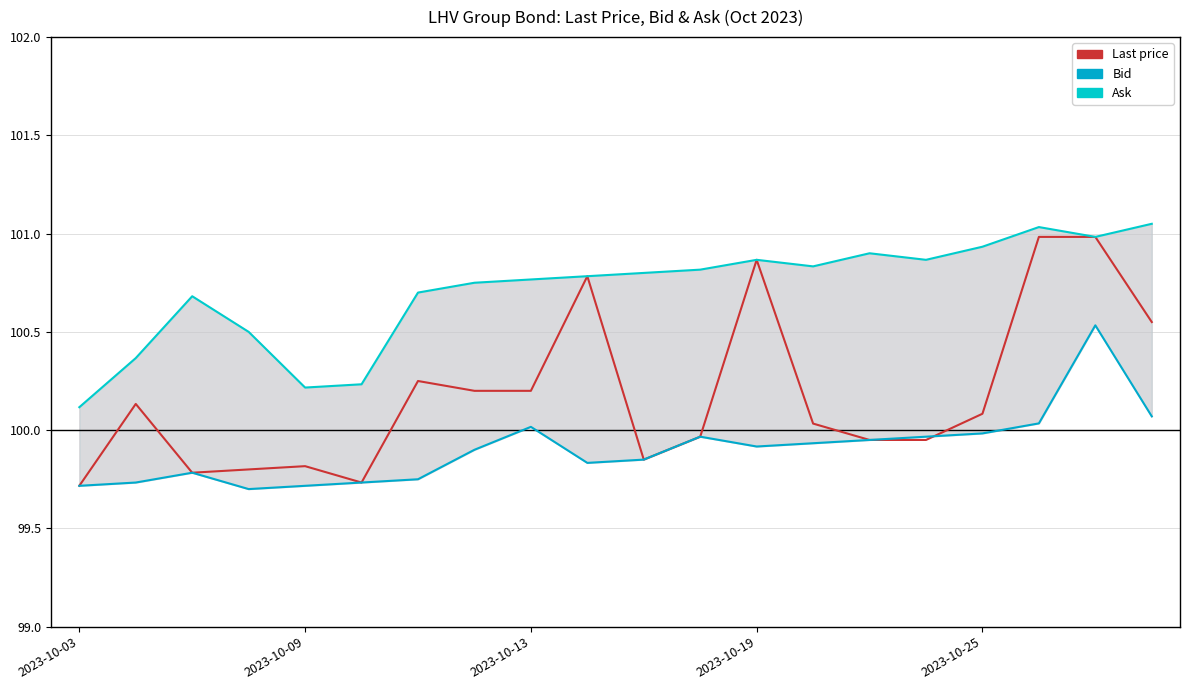

How many distinct data groups are displayed?

3